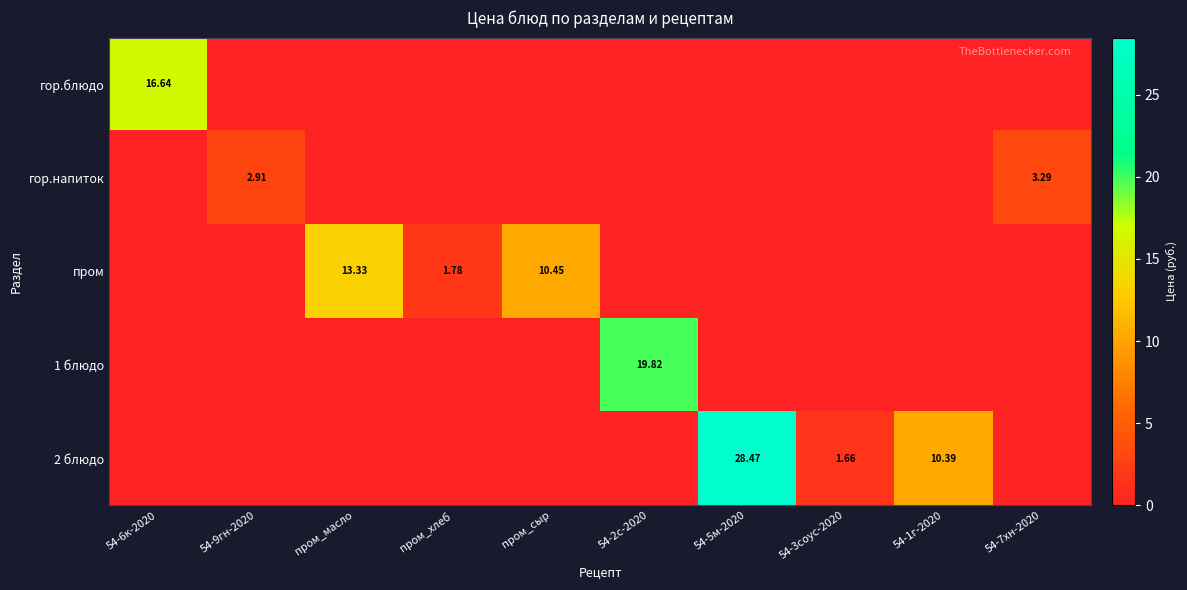

Which series changed the most between 54-9гн-2020 and пром_масло?

пром